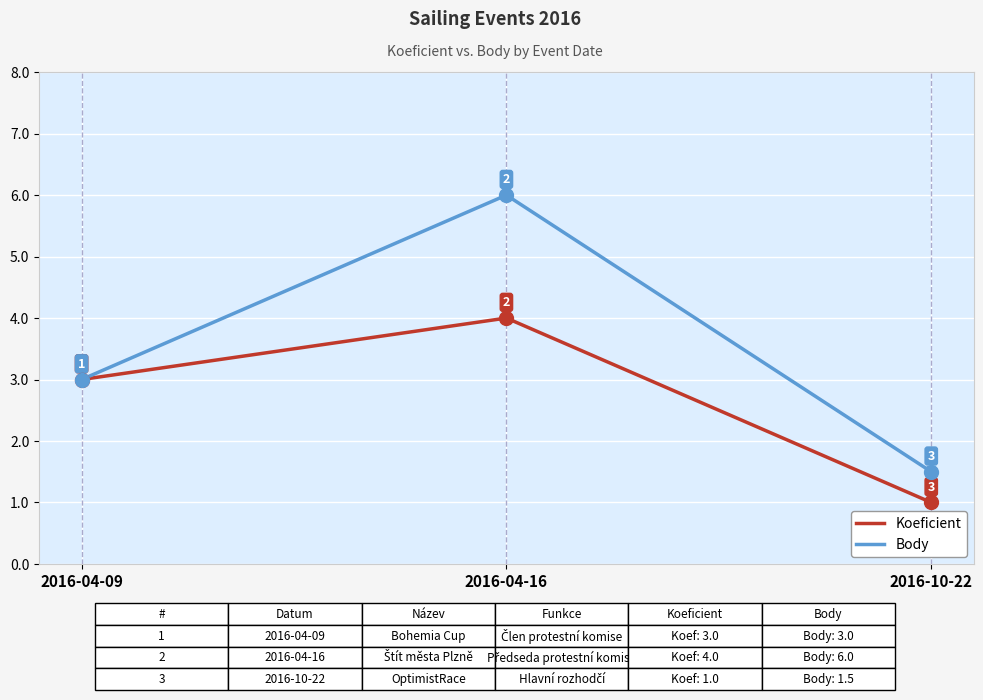

Which series has the largest range (max minus min)?

Body